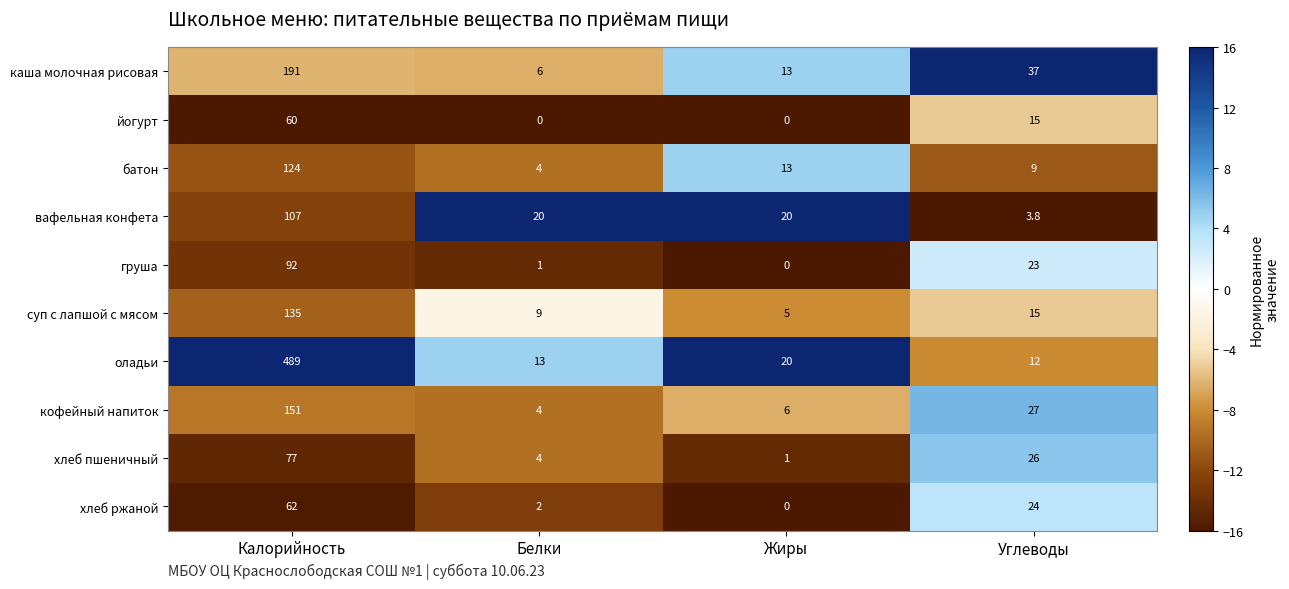

Is it true that груша equals 23.0 at Углеводы?

True